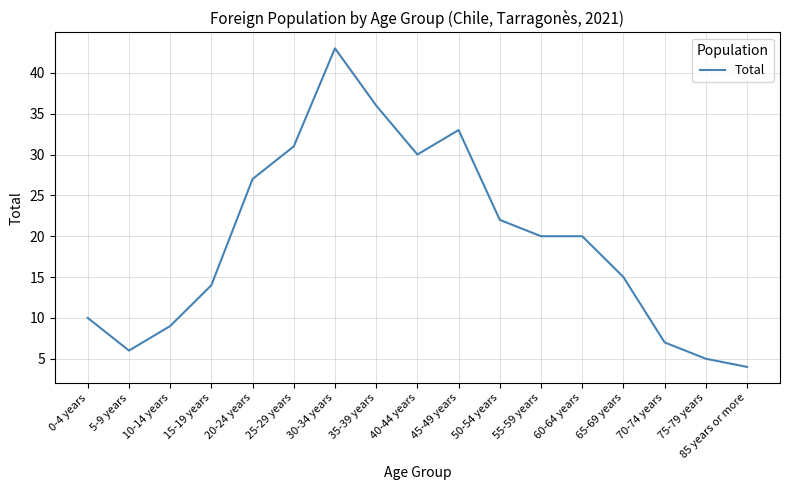

Reading right to left, extract all data points from this chart.

85 years or more=4	75-79 years=5	70-74 years=7	65-69 years=15	60-64 years=20	55-59 years=20	50-54 years=22	45-49 years=33	40-44 years=30	35-39 years=36	30-34 years=43	25-29 years=31	20-24 years=27	15-19 years=14	10-14 years=9	5-9 years=6	0-4 years=10